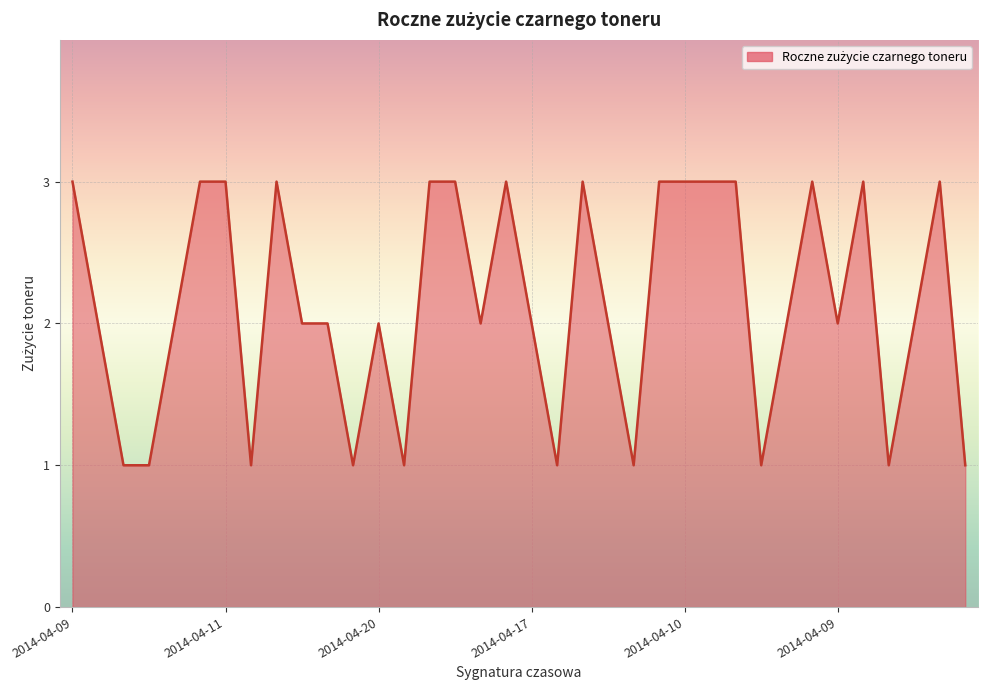

What is the maximum value shown in the chart?

3